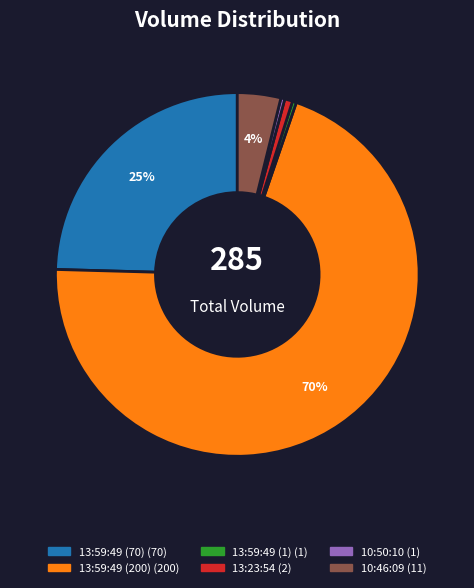

To the nearest percent, what is the combined percentage of 13:23:54 and 10:50:10?

1%